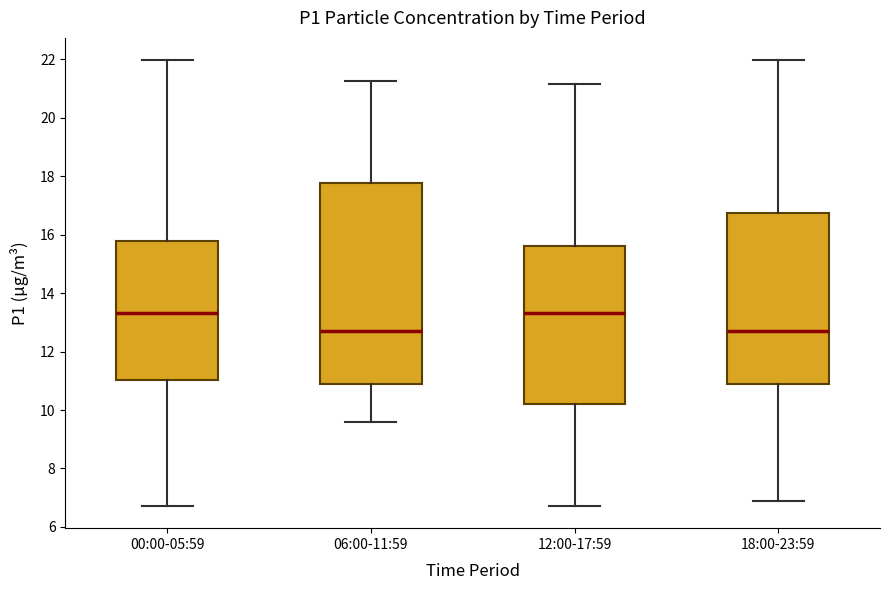

Reading left to right, transcribe this box plot: for each box, give where its median line is, the range the box spans, and where its two whiskers end, as read against the y-axis. The values are not printed on the chart, so give them approximately, as read against the axis.

00:00-05:59: median 13.4, box 11.0 to 15.8, whiskers 6.8 to 22.0
06:00-11:59: median 12.8, box 10.8 to 17.8, whiskers 9.6 to 21.2
12:00-17:59: median 13.4, box 10.2 to 15.6, whiskers 6.8 to 21.2
18:00-23:59: median 12.8, box 11.0 to 16.8, whiskers 7.0 to 22.0